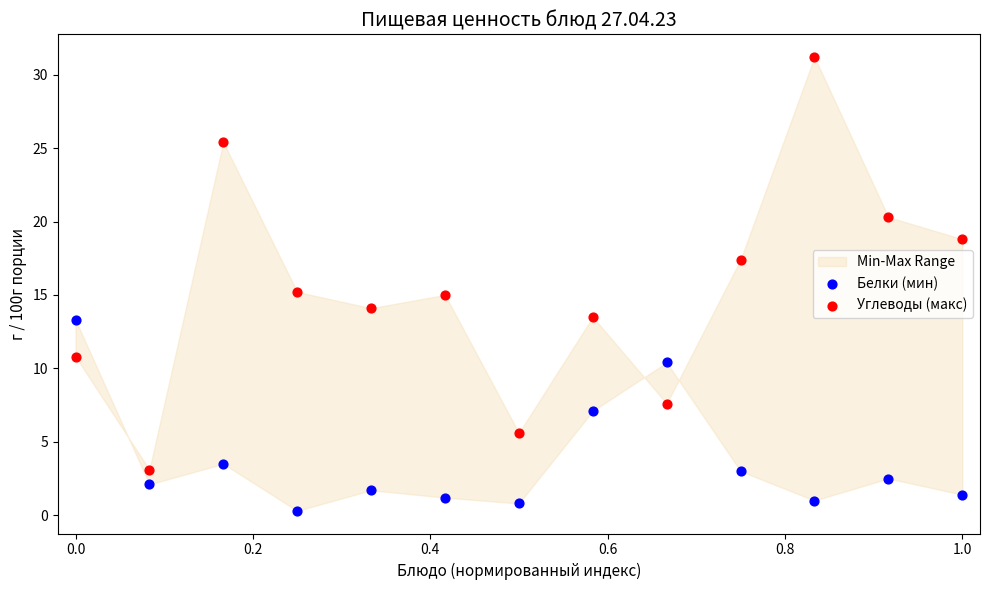

In the Белки (мин) series, what Y value is closest to 6?

7.1